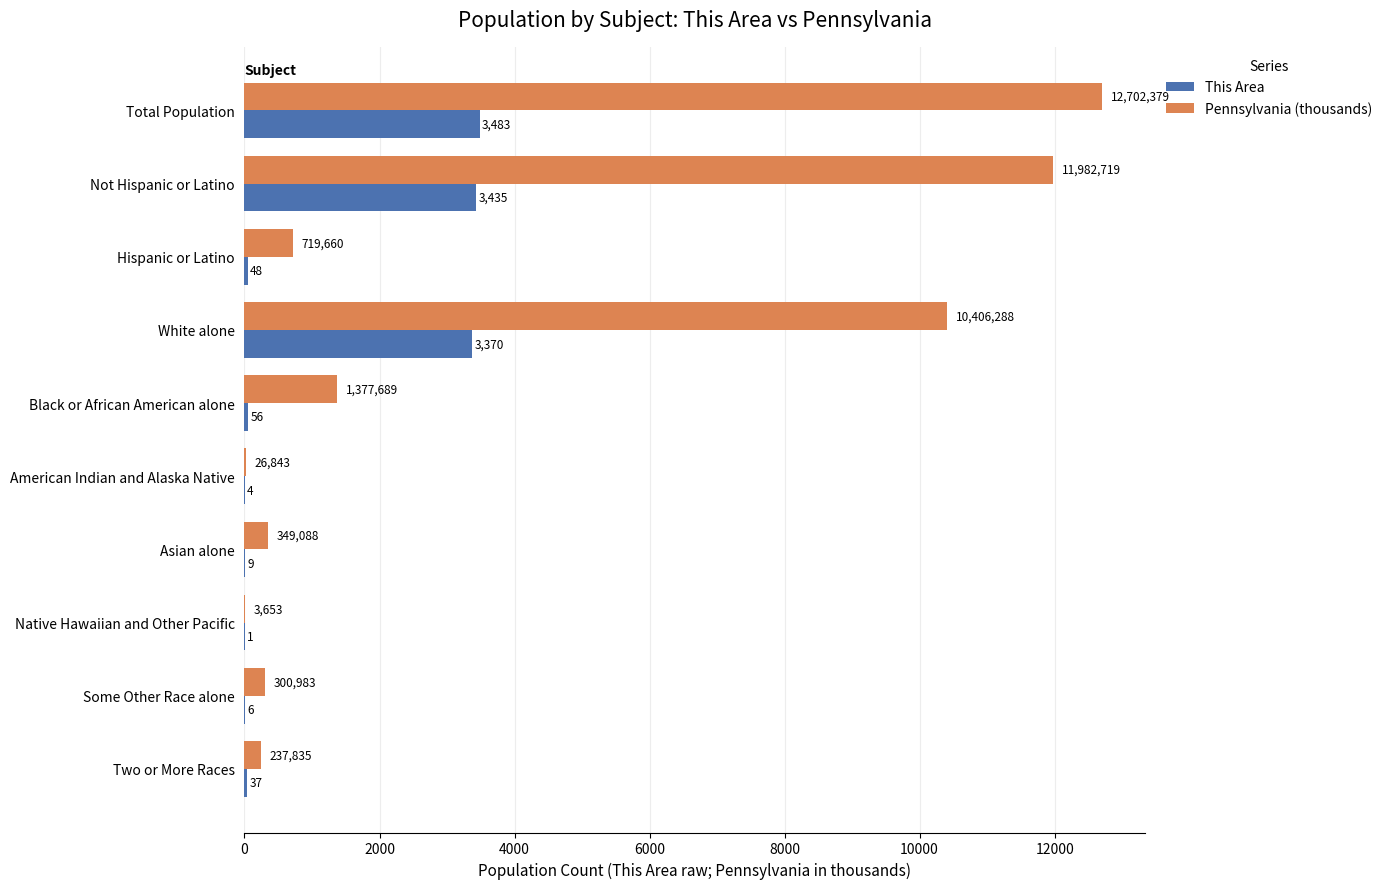

At which category is the sum across all series the highest?

Total Population